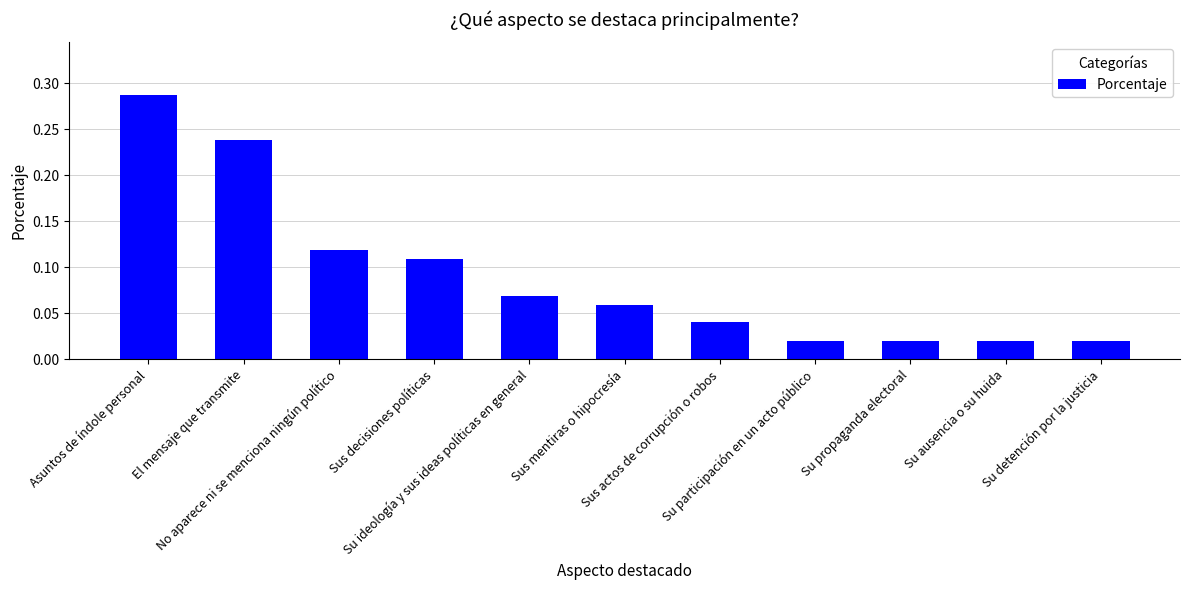

True or false: the data shows 0.4 at El mensaje que transmite.

False